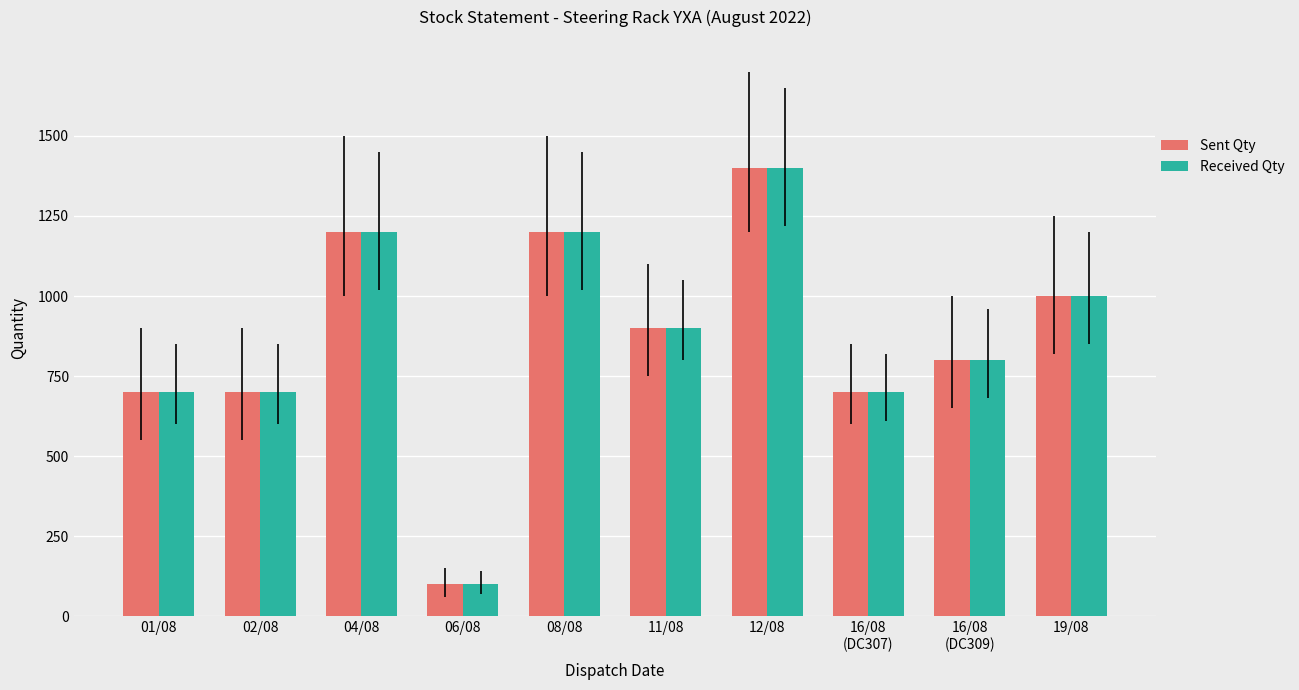

The value of Sent Qty at 01/08 is 413. True or false?

False